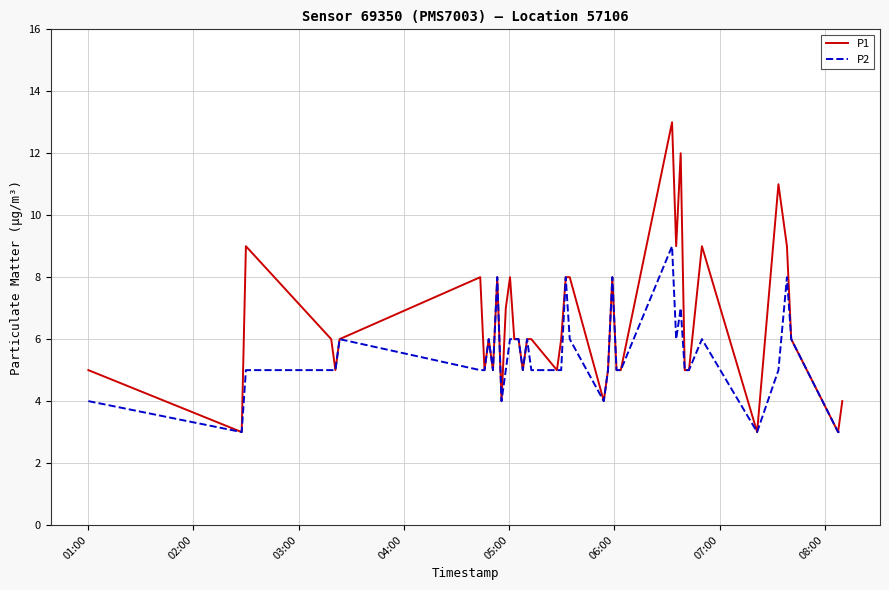

What is the average value of the P1 series?

6